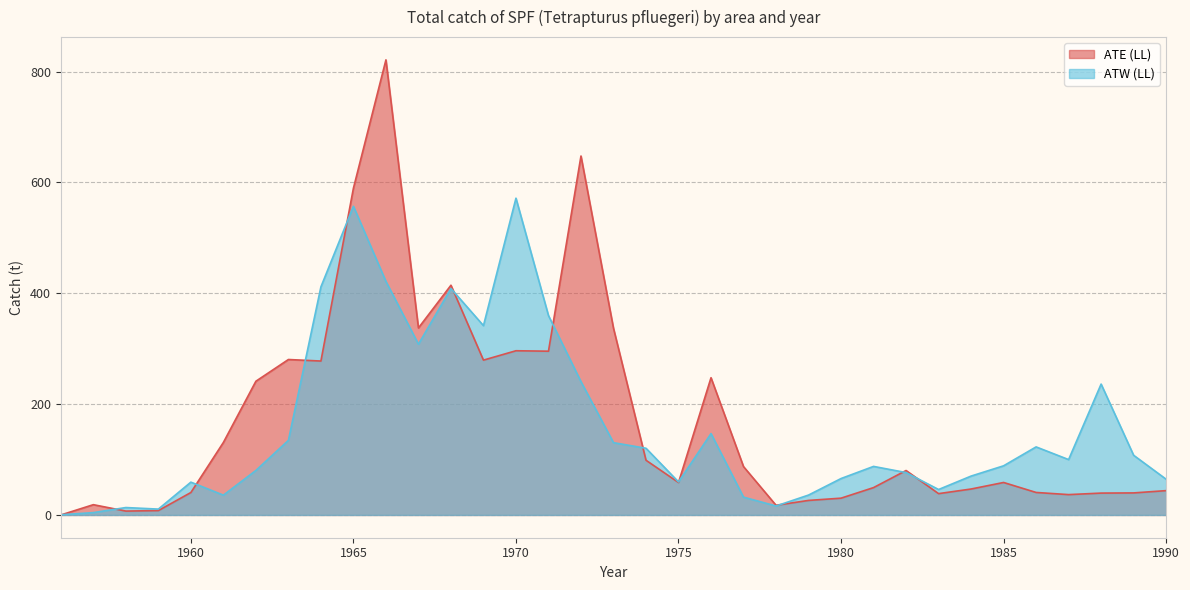

At 1978, list the series in order from largest to smallest.

ATE (LL), ATW (LL)